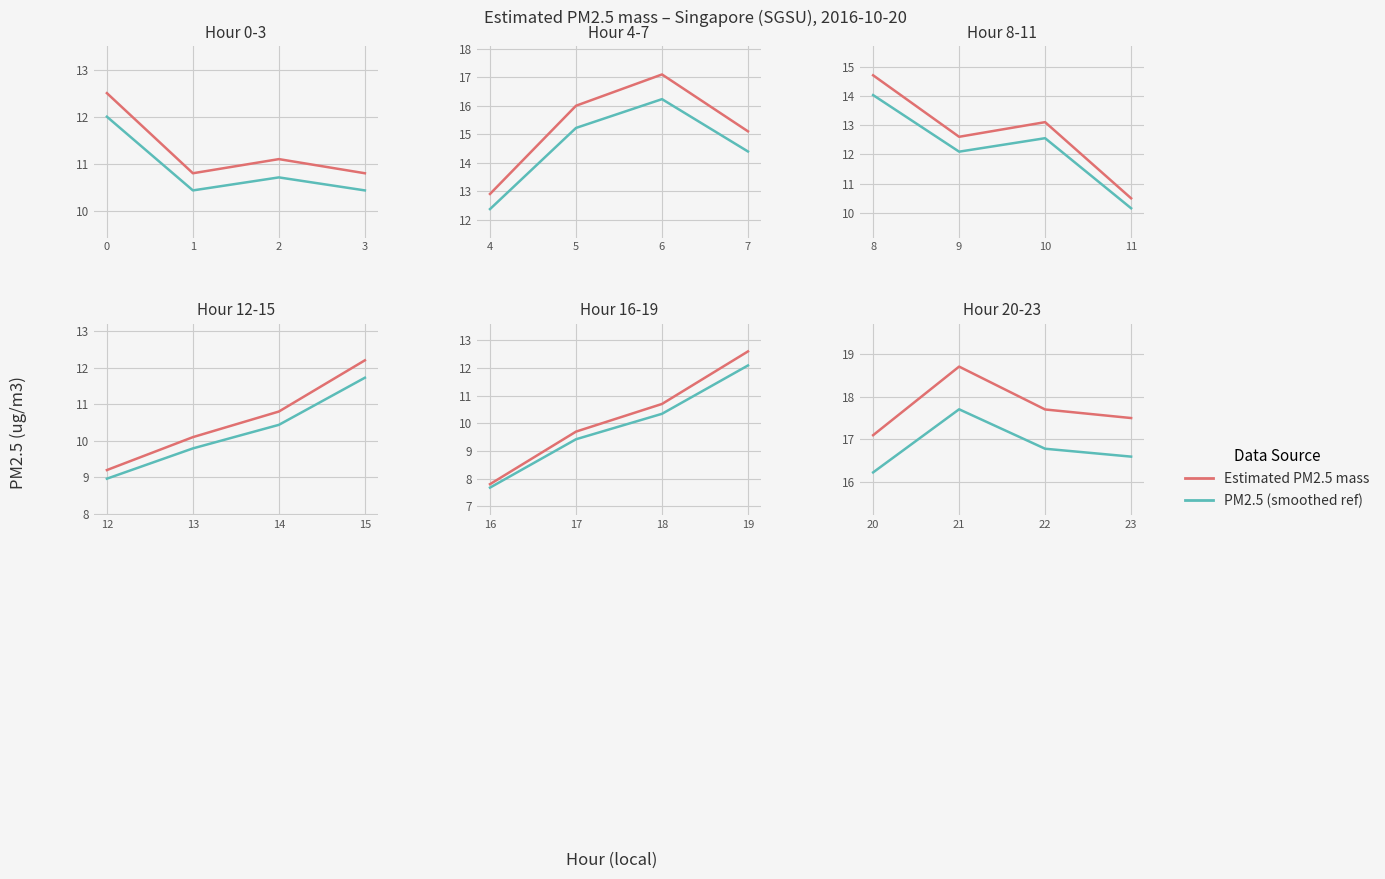

True or false: Estimated PM2.5 mass has a value of 31.7 at 21.

False